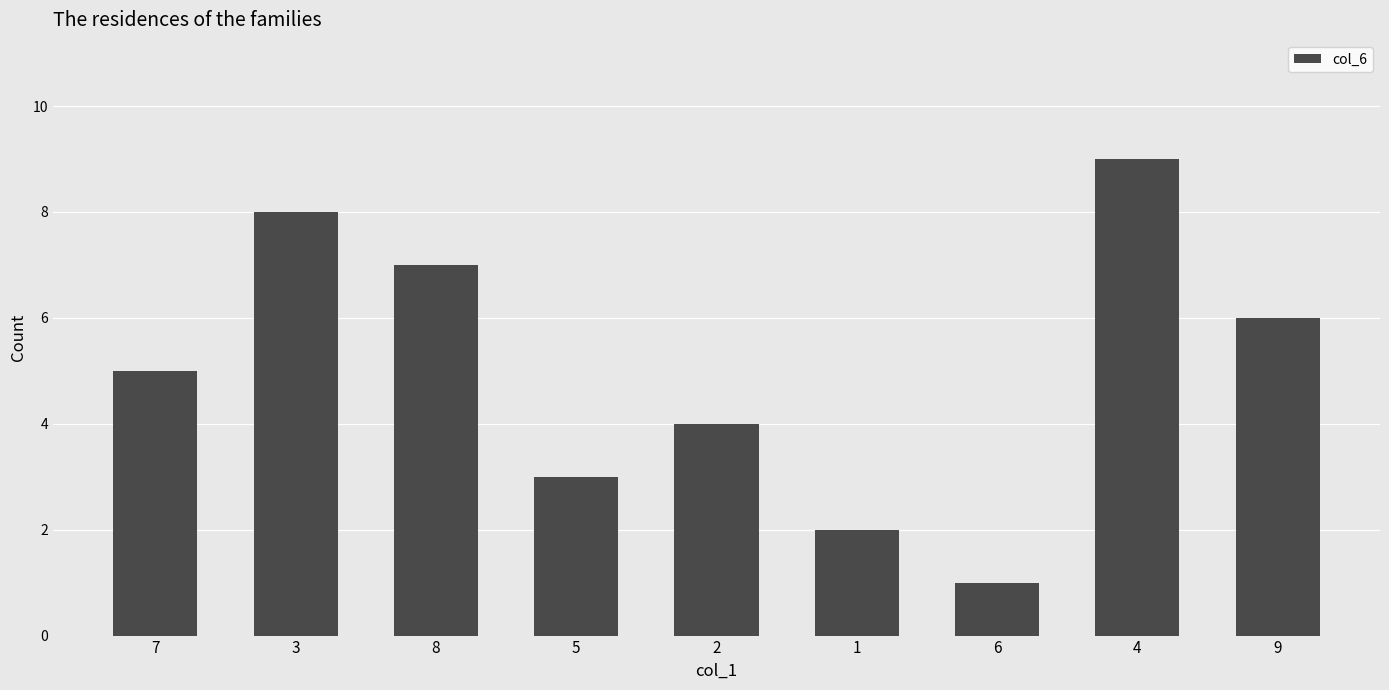

True or false: the data shows 3 at 1.

False